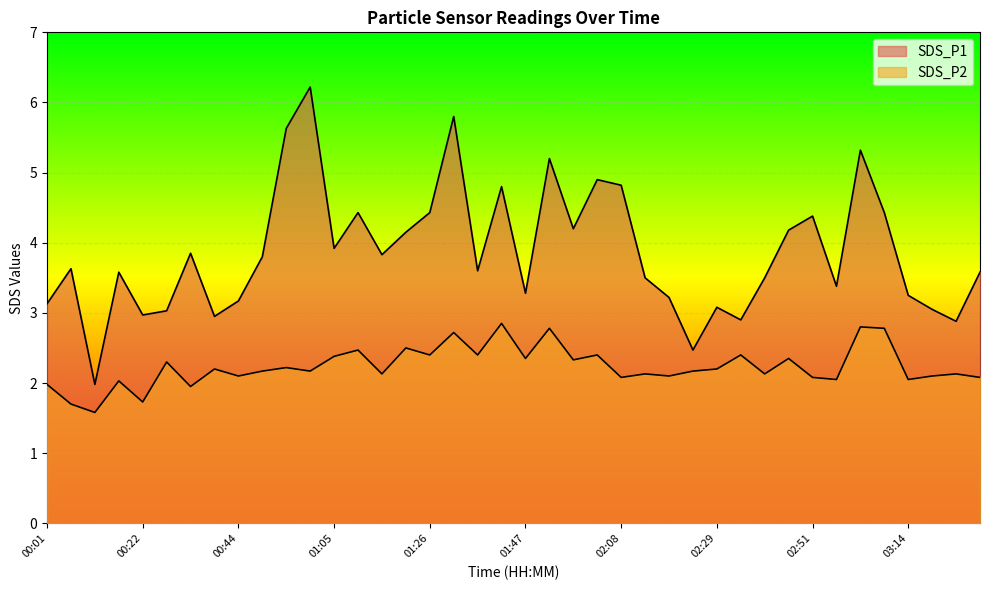

What is the sum of all SDS_P2 values?

89.5